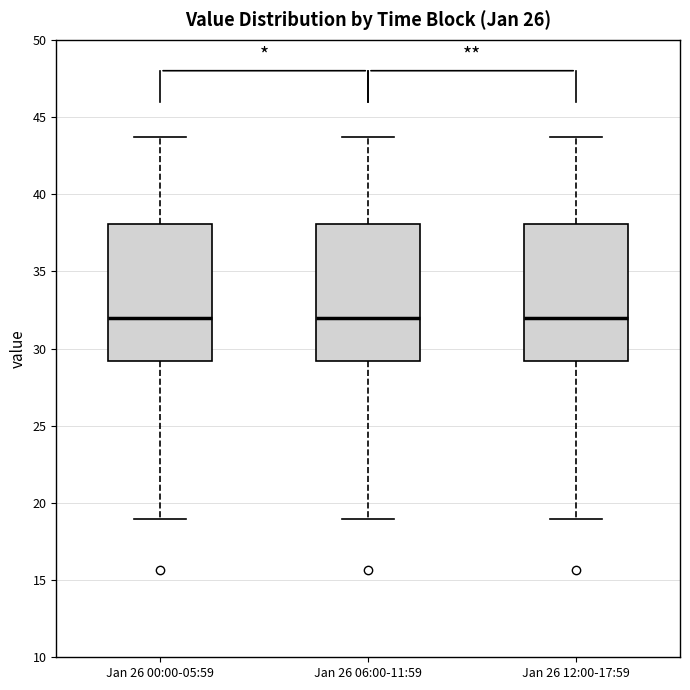

Reading left to right, read every box against the y-axis: the position of its median line, the range the box covers, and the ends of its whiskers. The values are not printed on the chart, so give them approximately, as read against the axis.

Jan 26 00:00-05:59: median 32.0, box 29.0 to 38.0, whiskers 19.0 to 43.5
Jan 26 06:00-11:59: median 32.0, box 29.0 to 38.0, whiskers 19.0 to 43.5
Jan 26 12:00-17:59: median 32.0, box 29.0 to 38.0, whiskers 19.0 to 43.5